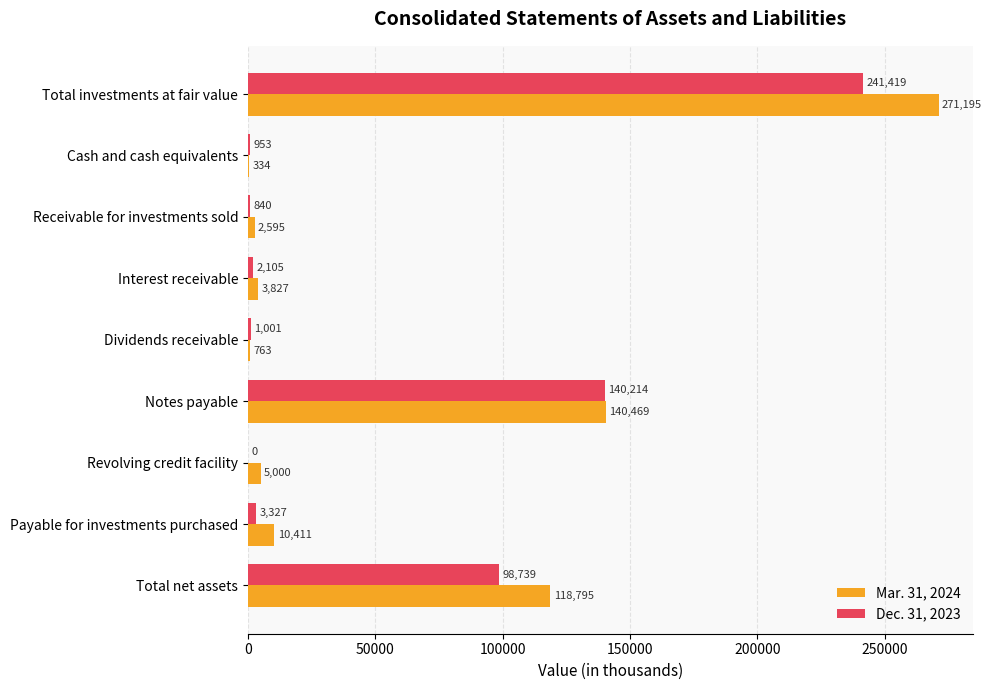

Between Payable for investments purchased and Total net assets, which series saw the biggest shift?

Mar. 31, 2024